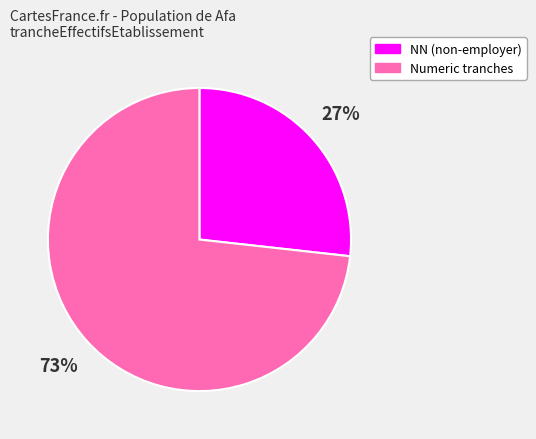

Between NN (non-employer) and Numeric tranches, which is larger?

Numeric tranches